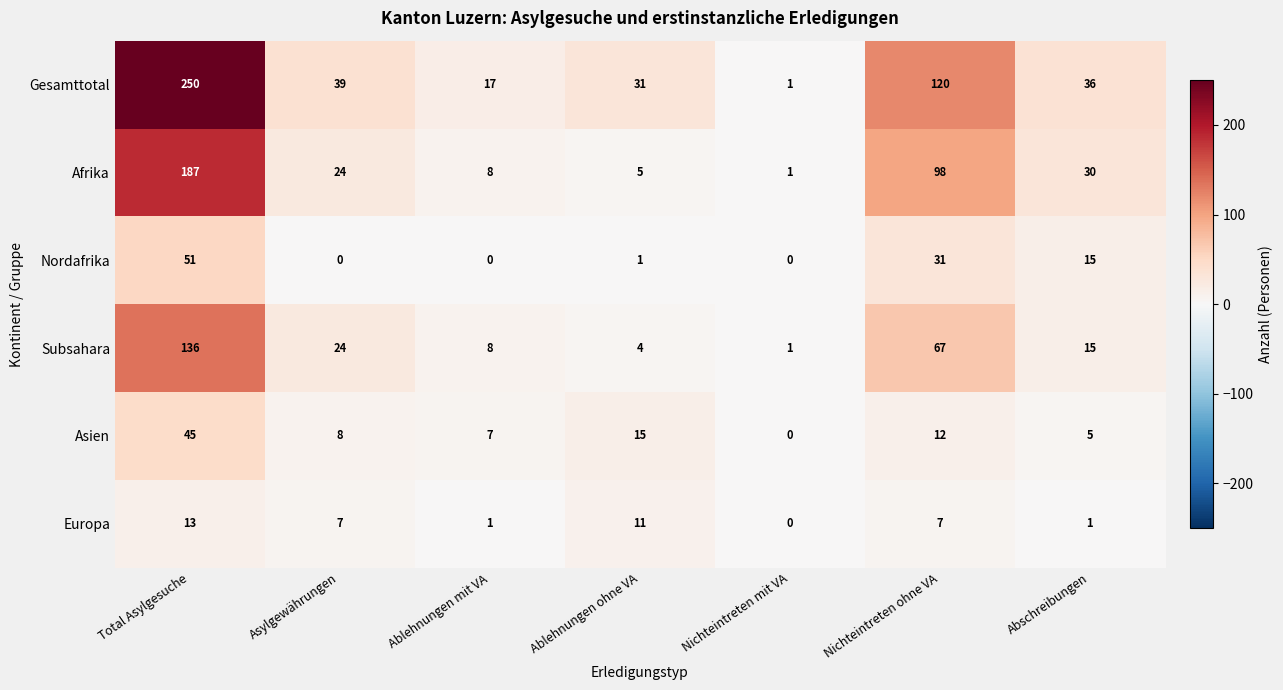

At which category does the chart reach its peak across all series?

Total Asylgesuche